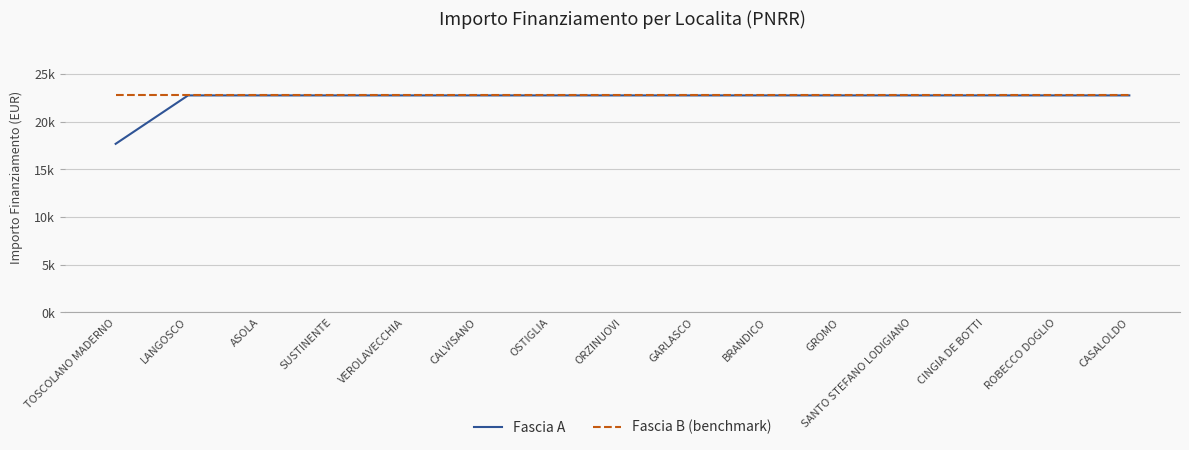

What are all the series names shown in the legend?

Fascia A, Fascia B (benchmark)